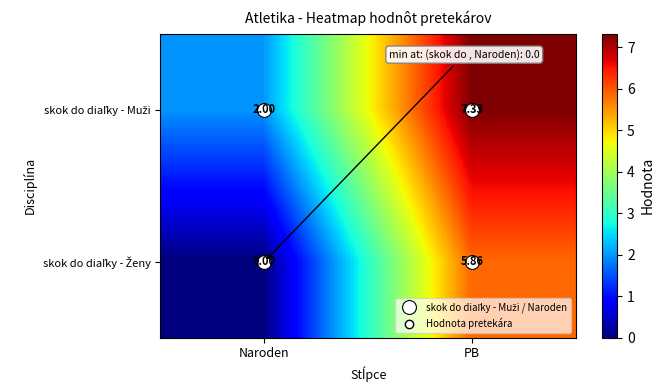

Which category has the lowest value across all series?

Naroden